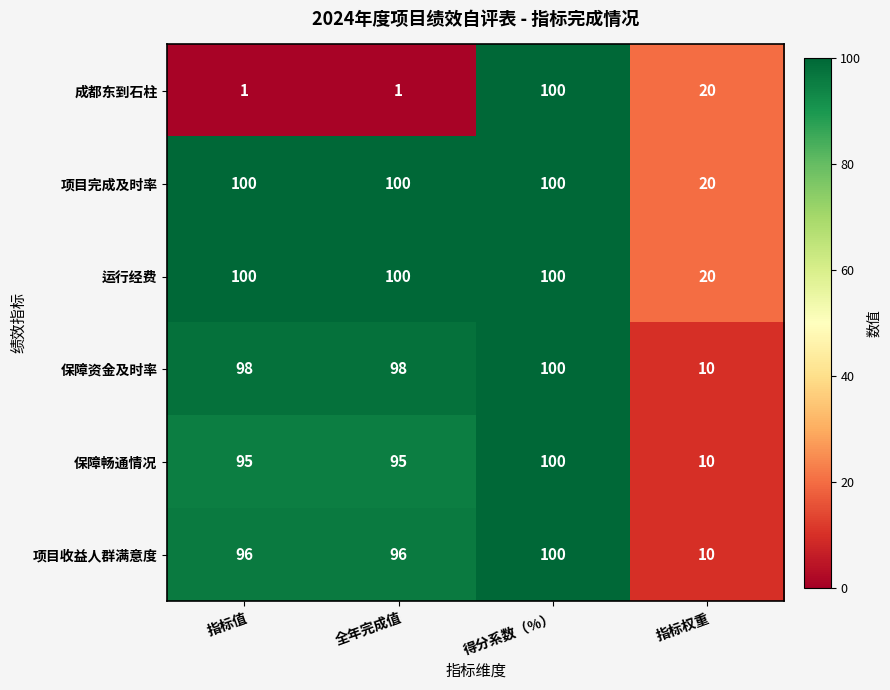

Which series has the widest spread of values?

成都东到石柱